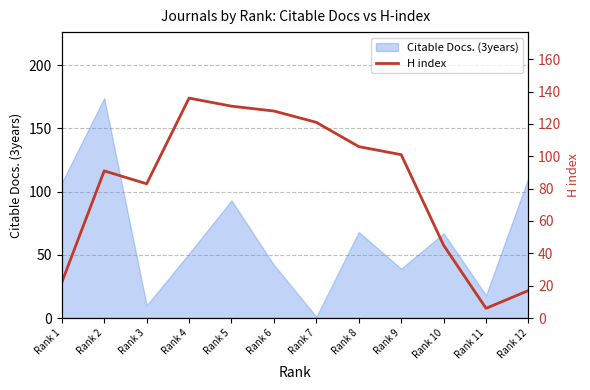

True or false: there are more than 0 points higher than both neighbors.

True